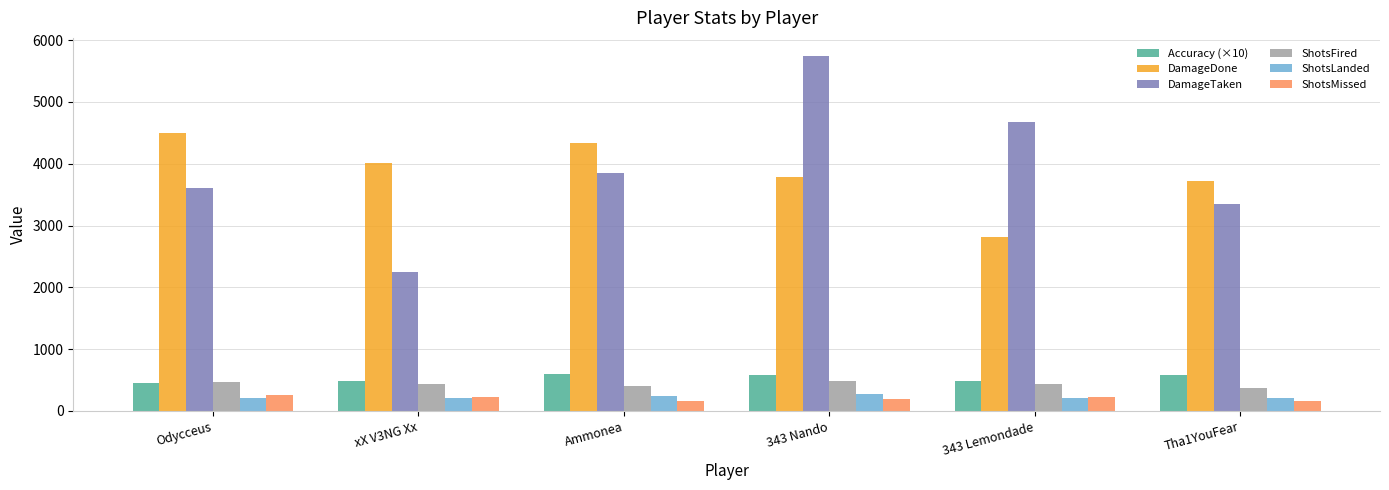

What is the average value of the ShotsLanded series?

229.3